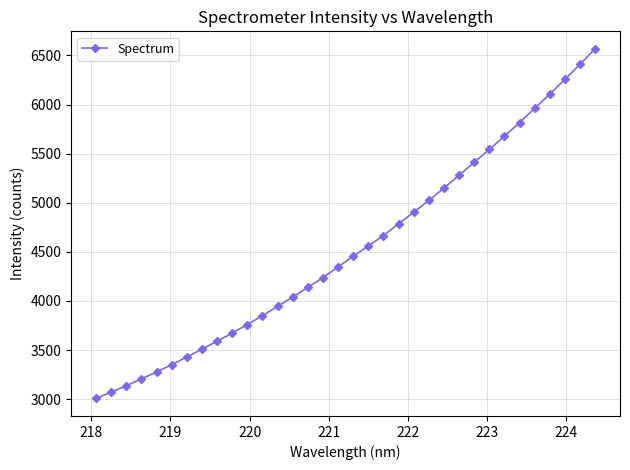

What is the value of the 5th point from the left?

3276.8